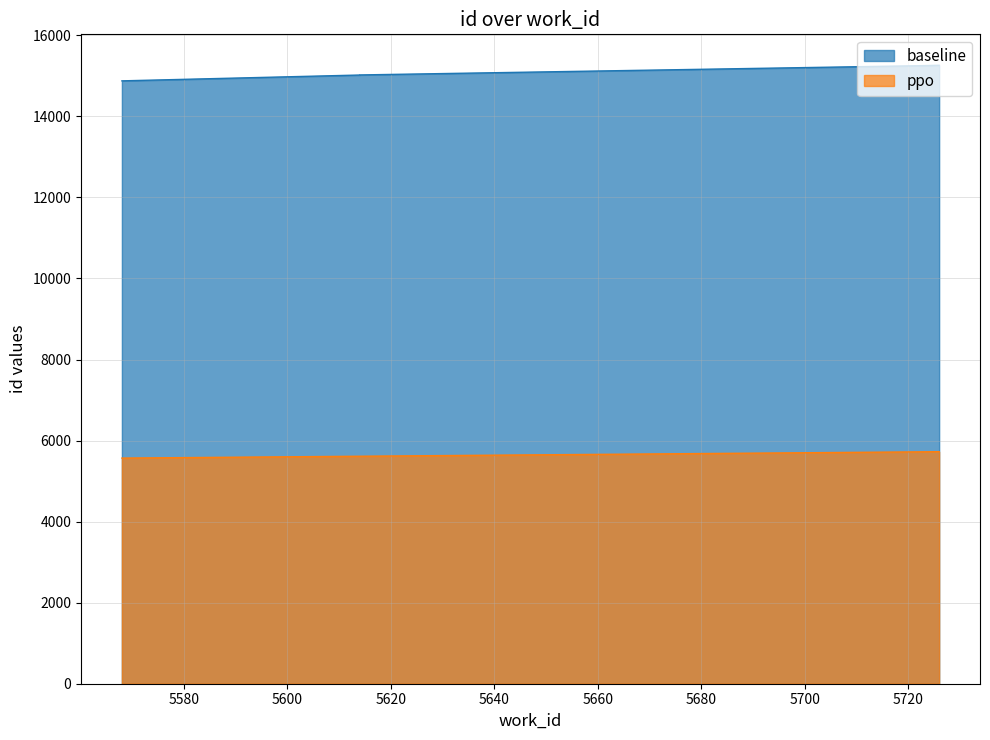

True or false: ppo and baseline cross at least once.

False